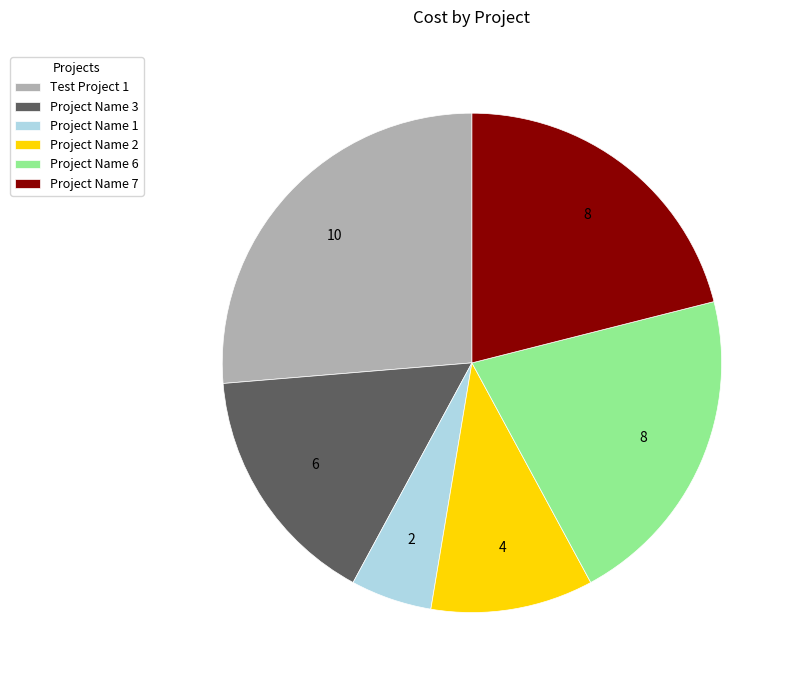

Count the number of slices in the pie.

6